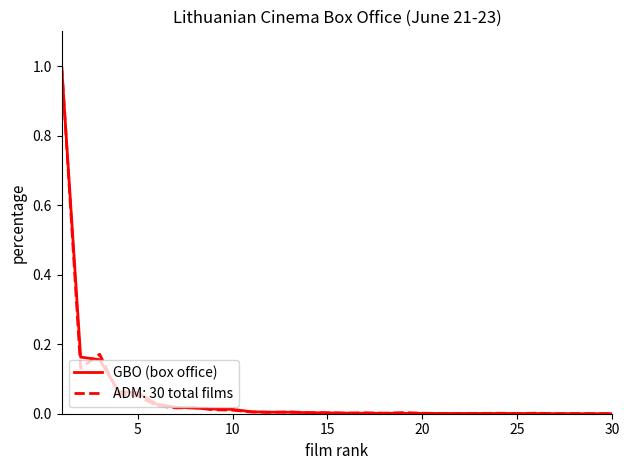

What is the maximum value shown in the chart?

1.0